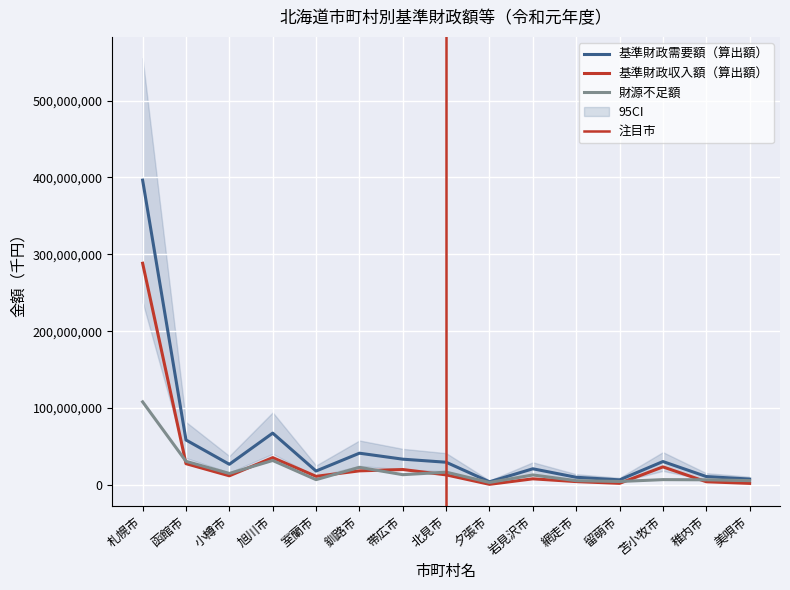

At which label does 基準財政収入額（算出額） first exceed 11930165?

札幌市